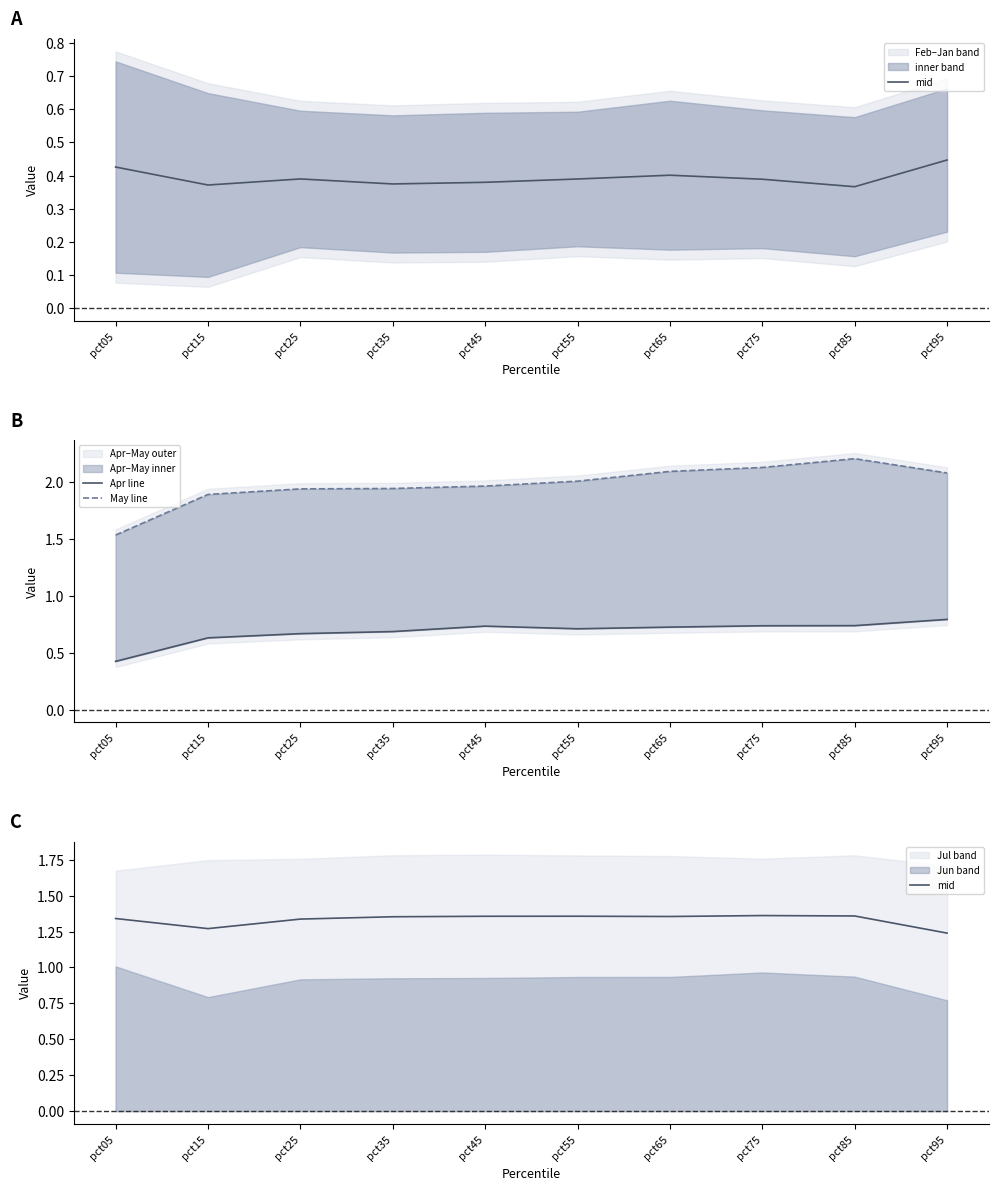

Where is mid nearest to the value 1?

pct95